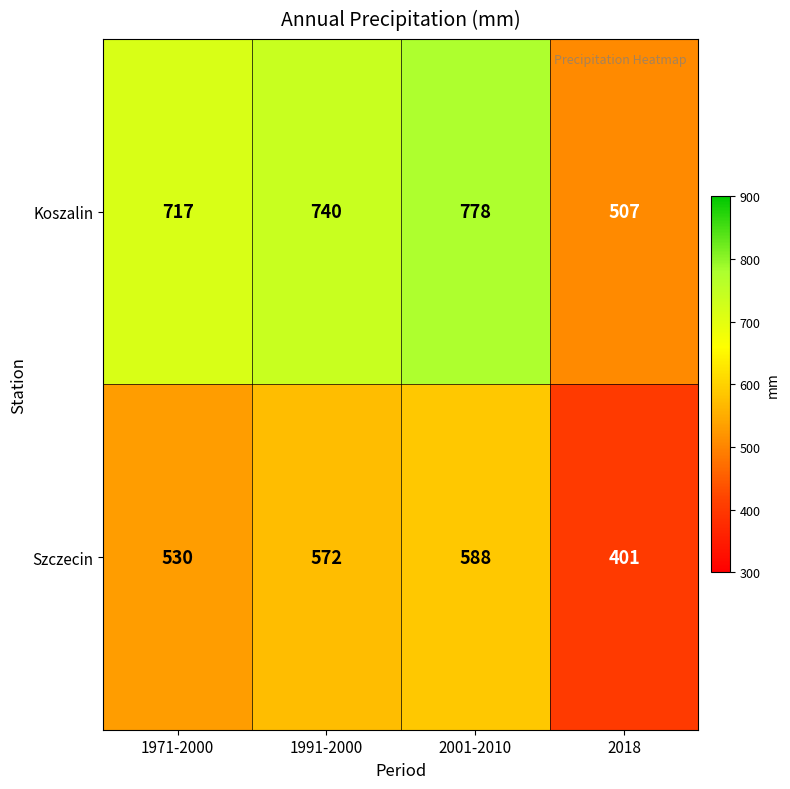

How many data points in Szczecin are less than 572?

2